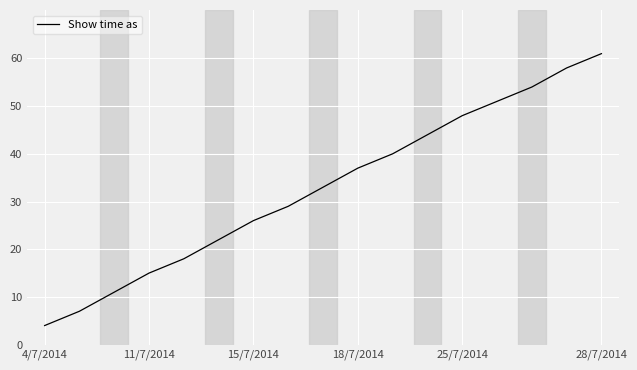

What is the minimum value shown in the chart?

4